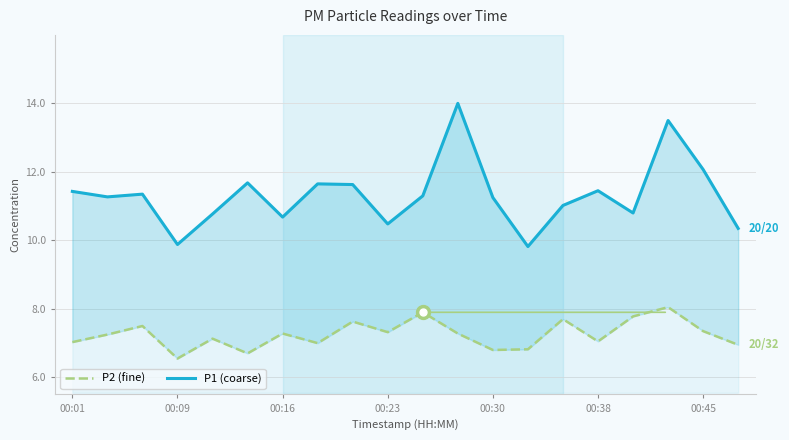

What is the highest value of the P2 (fine) series?

8.1